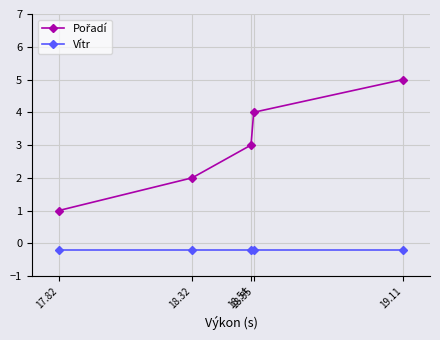

What is the sum of all Vítr values?

-1.0